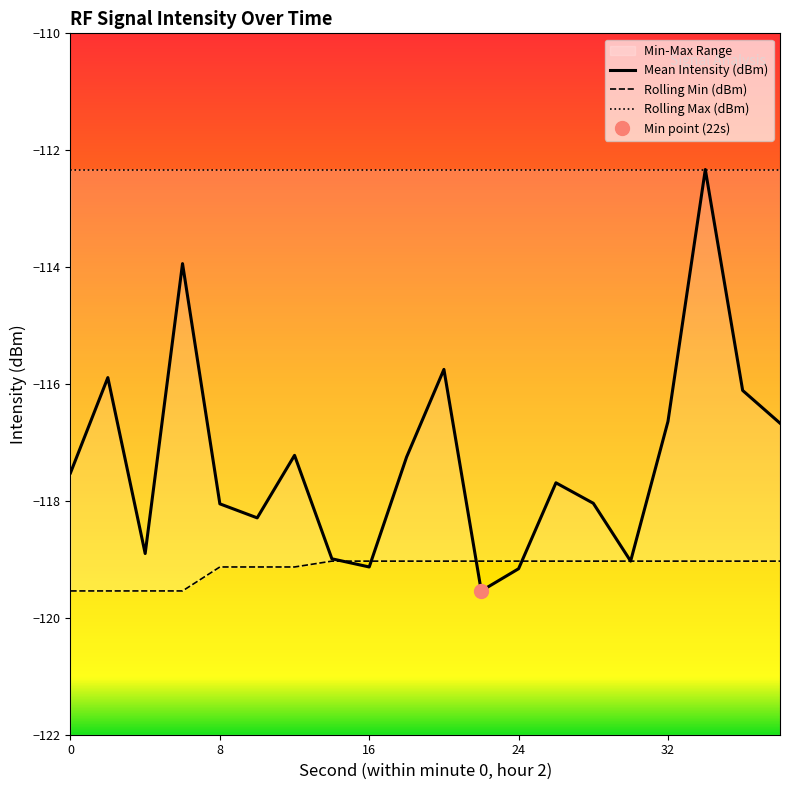

The value of Rolling Min (dBm) at 18 is -77.6. True or false?

False